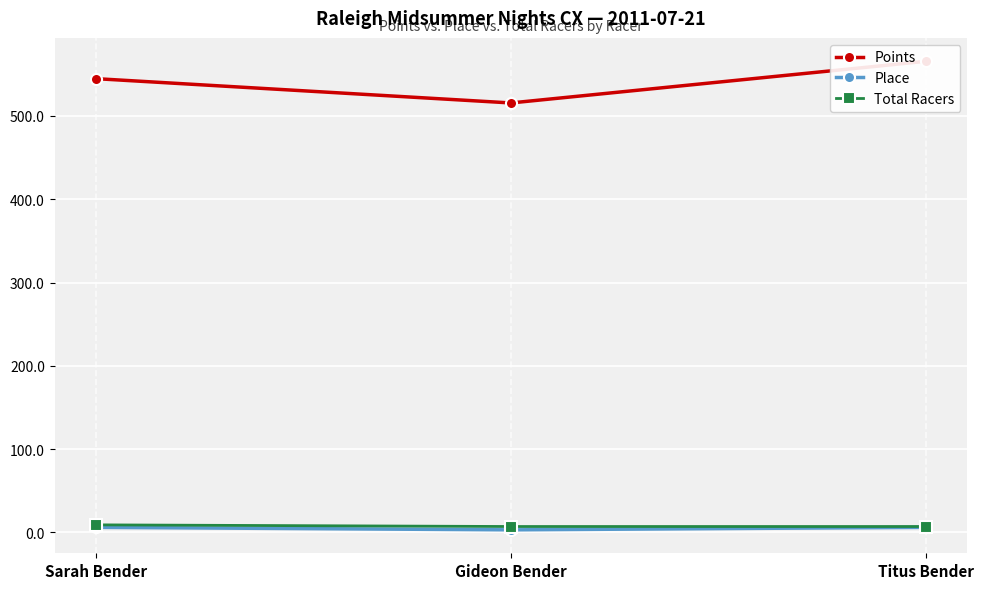

Reading right to left, what are all the values shown in this chart?

Points: Titus Bender=565.6	Gideon Bender=515.6	Sarah Bender=544.8
Place: Titus Bender=6.0	Gideon Bender=3.0	Sarah Bender=6.0
Total Racers: Titus Bender=7.0	Gideon Bender=7.0	Sarah Bender=9.0